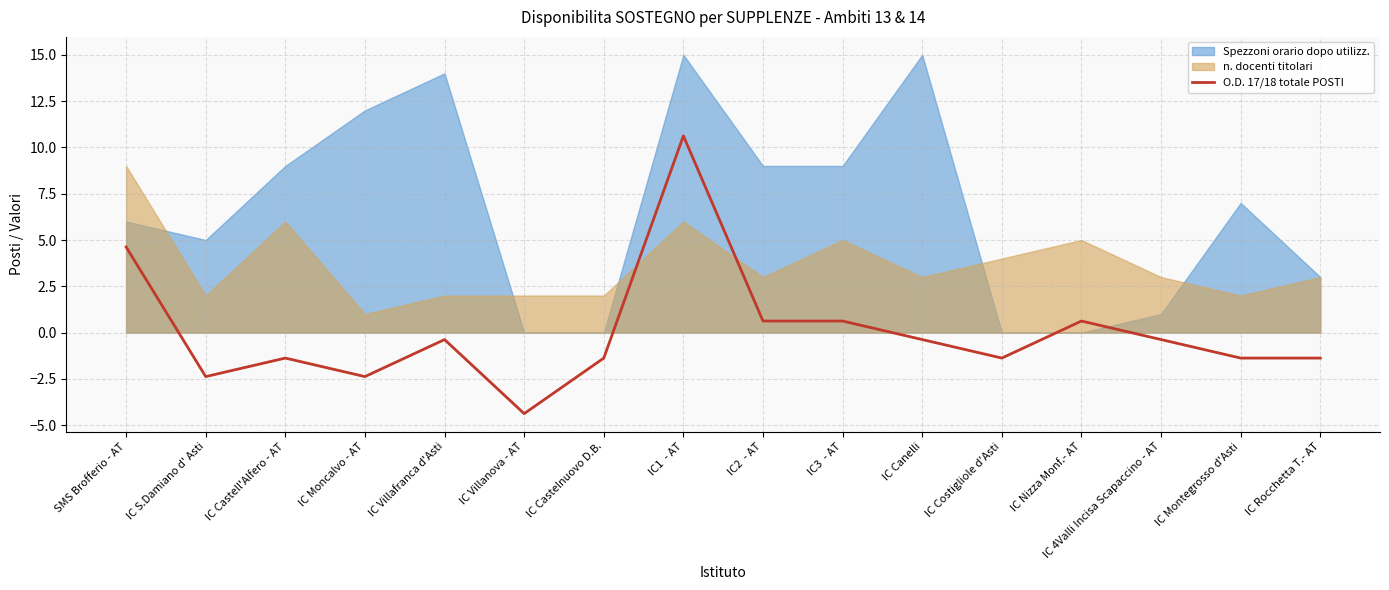

Is it true that the value at IC Villanova - AT is -5.9?

False